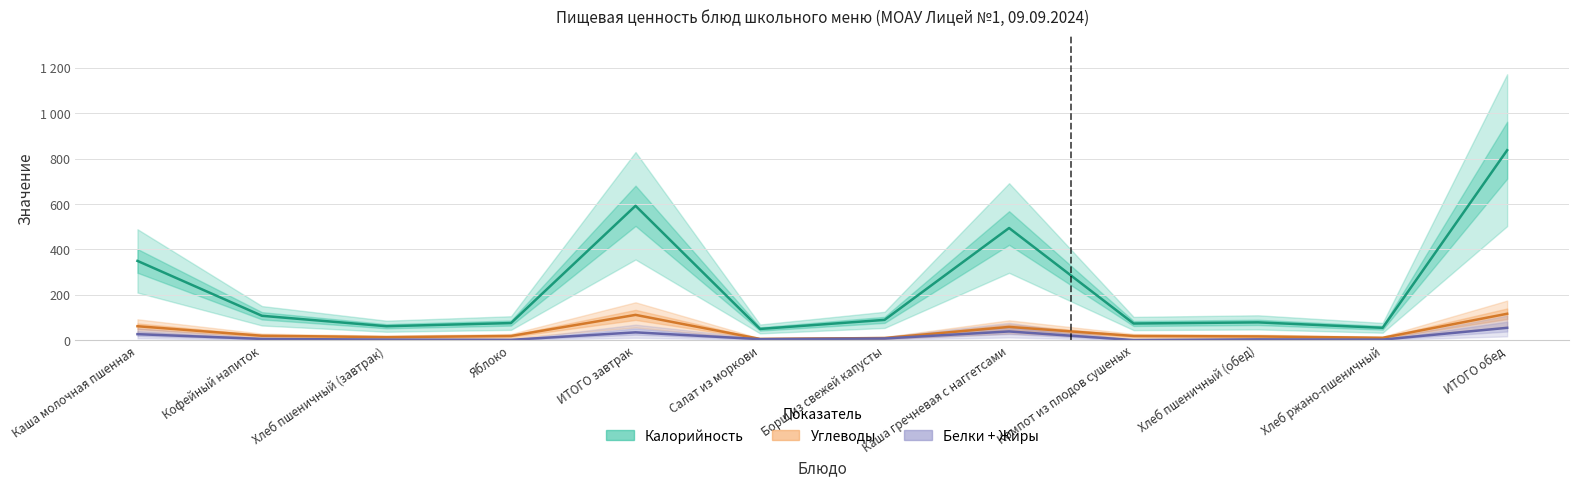

What is the difference between the highest and lowest values at ИТОГО завтрак?

558